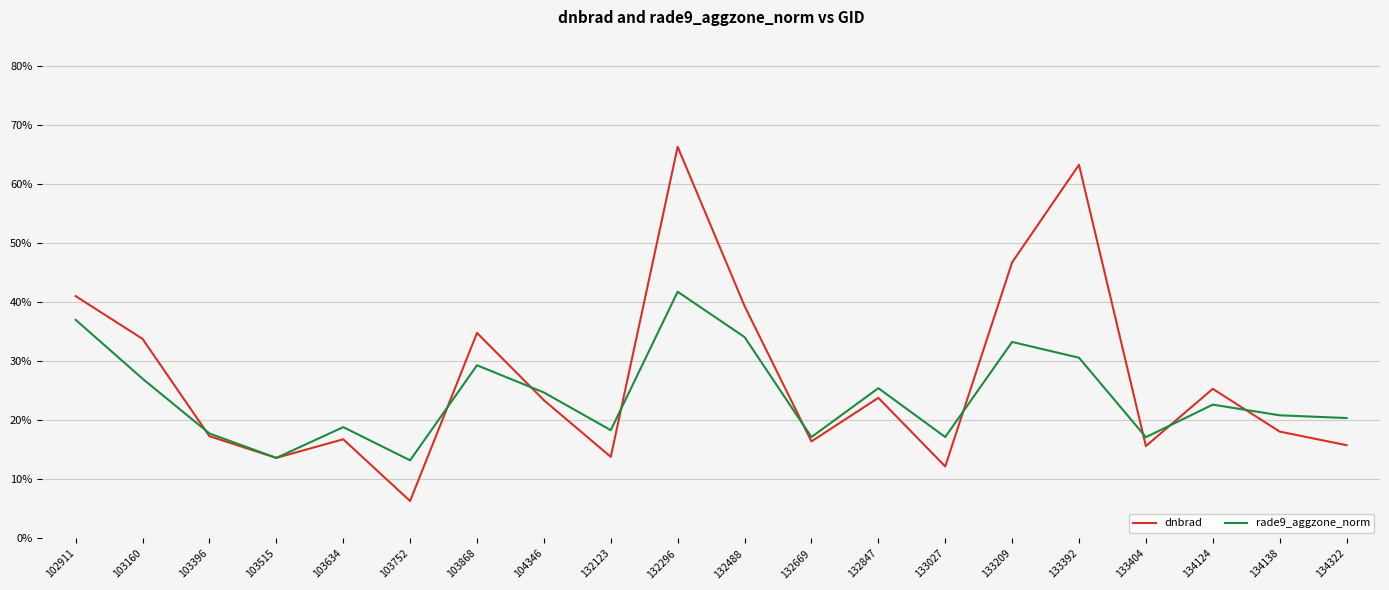

What is the difference between the maximum and minimum values in the dnbrad series?

0.6